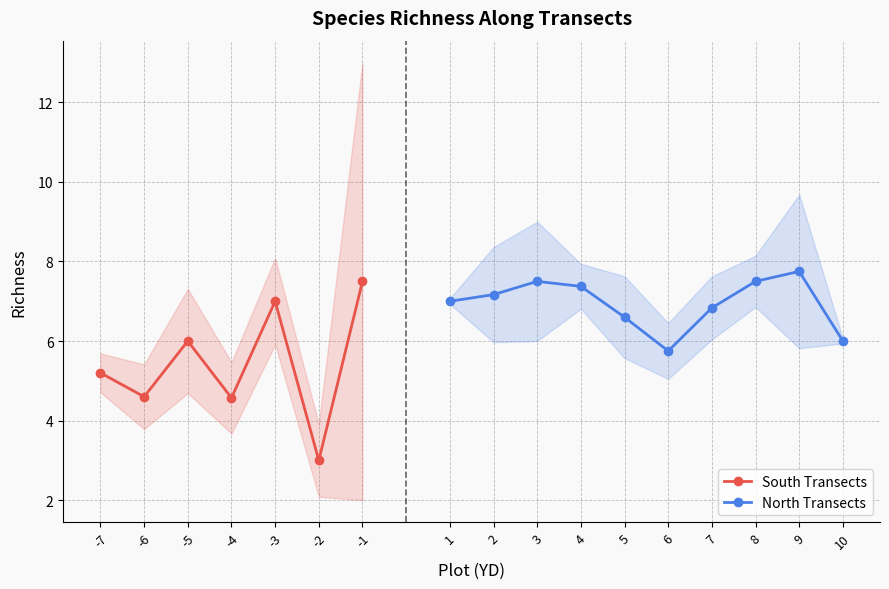

True or false: SE Richness and Mean Richness cross at least once.

False